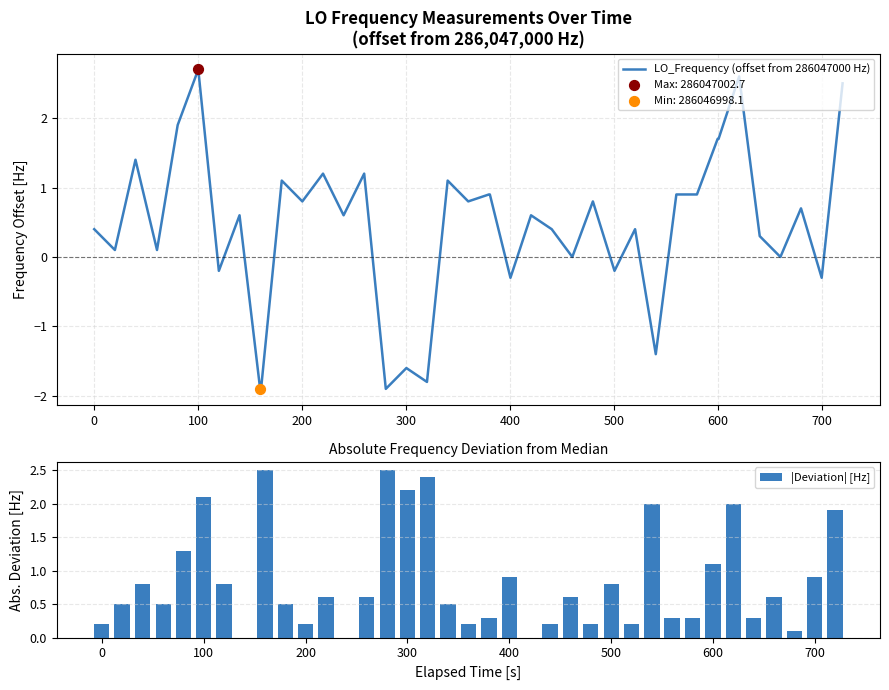

Which series has the largest total across all categories?

|Deviation| [Hz]